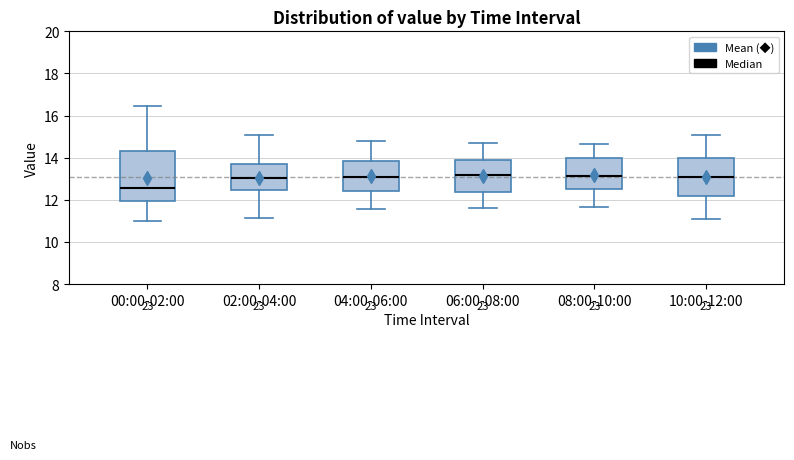

Which box is the tallest, from its lower edge to its upper edge?

00:00-02:00